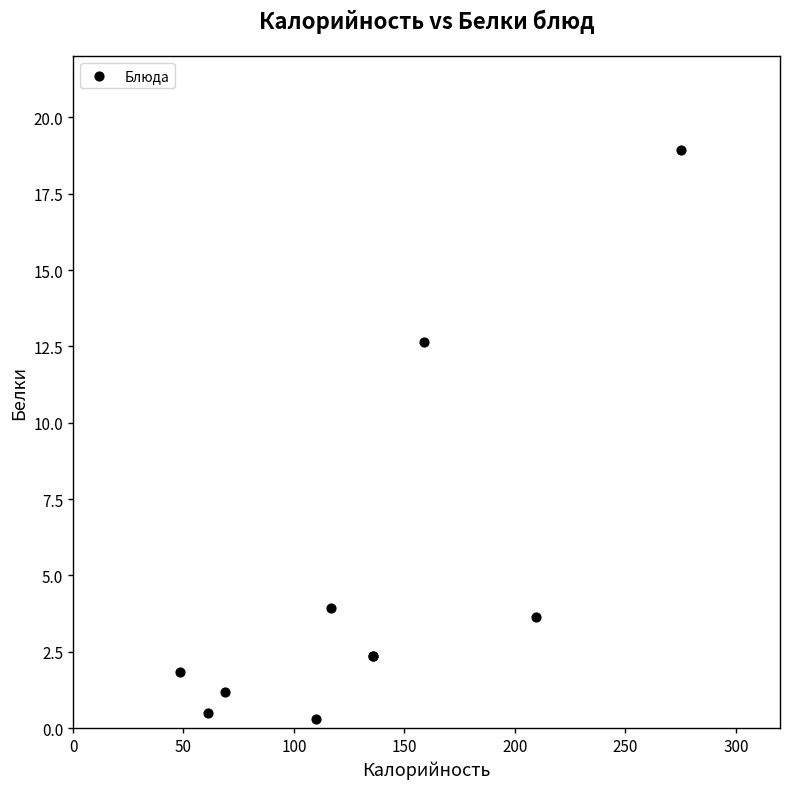

What Y value in the scatter plot is closest to 9?

12.7